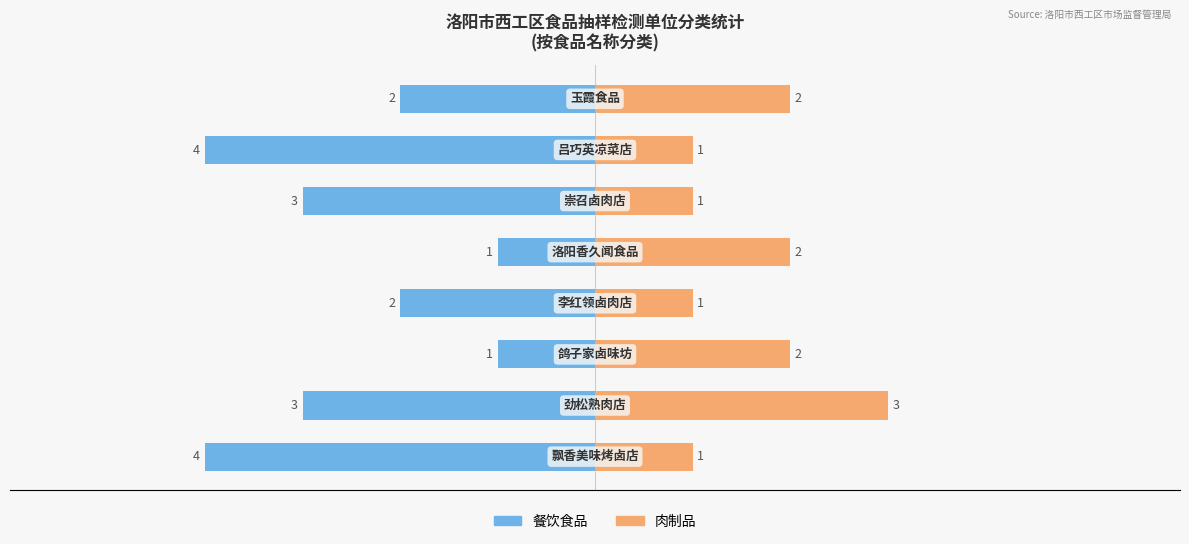

Rank the series at 2 from lowest to highest value.

餐饮食品, 肉制品